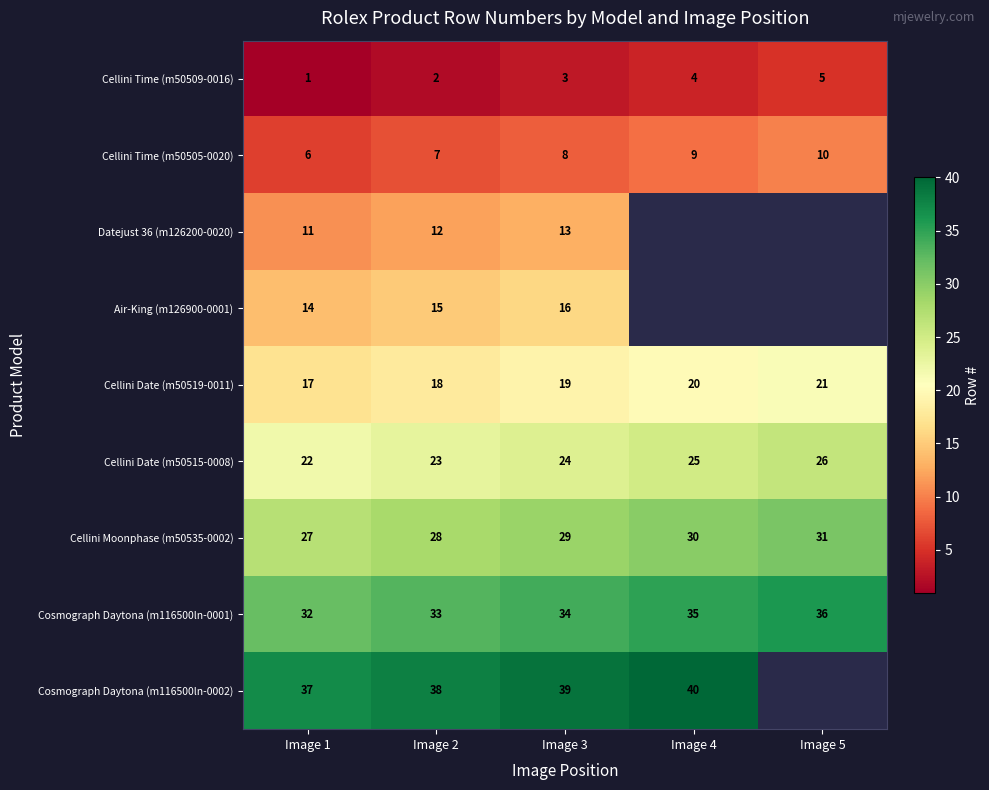

Is the value of Cellini Date (m50515-0008) at Image 1 greater than the value of Cellini Moonphase (m50535-0002) at Image 3?

No